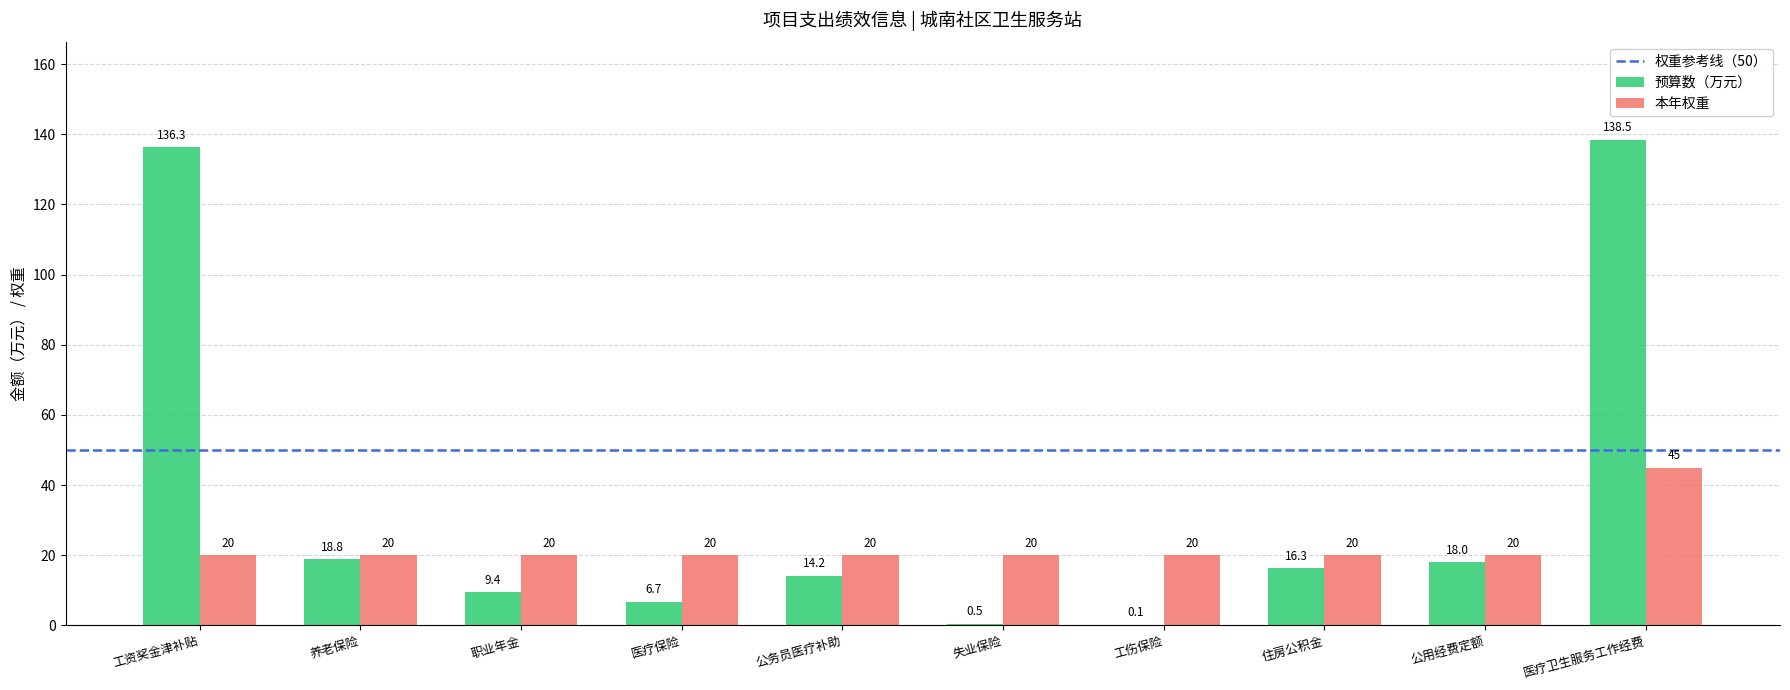

How many values in the 本年权重 series exceed 20?

1